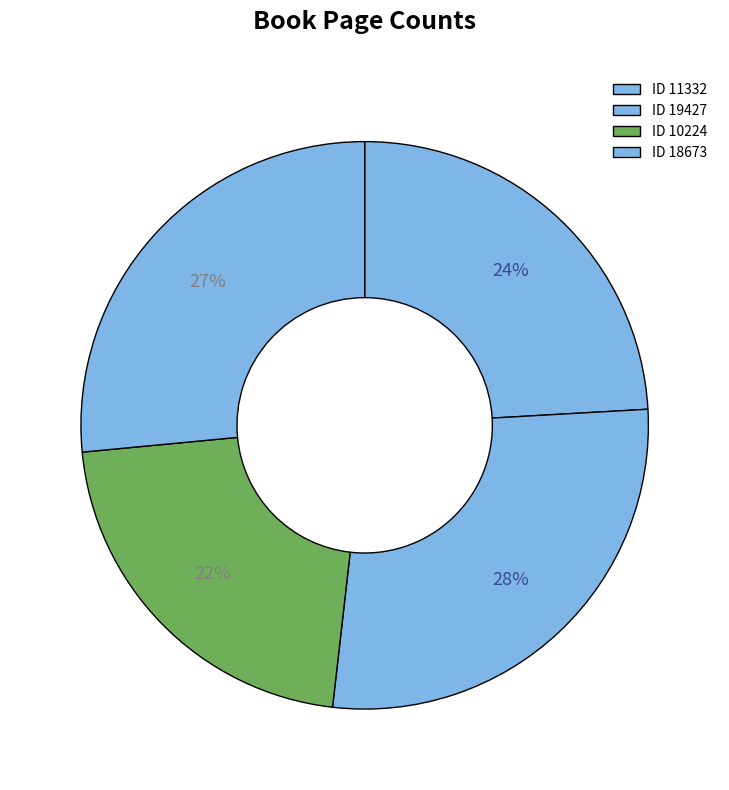

To the nearest percent, what is the average slice percentage?

25%